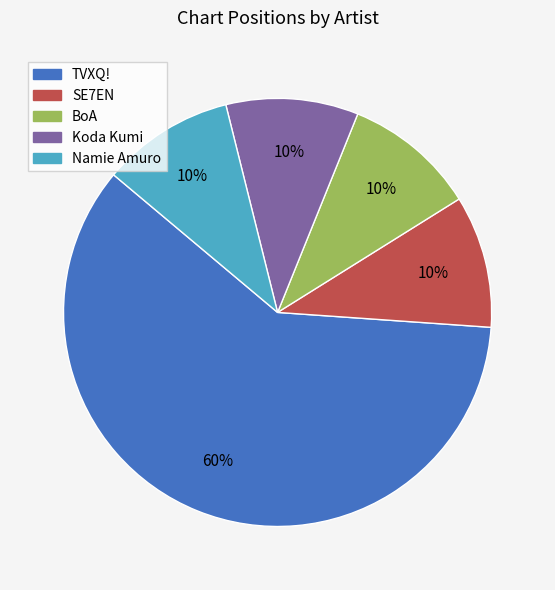

Combined, do Koda Kumi and TVXQ! account for over 50%?

Yes